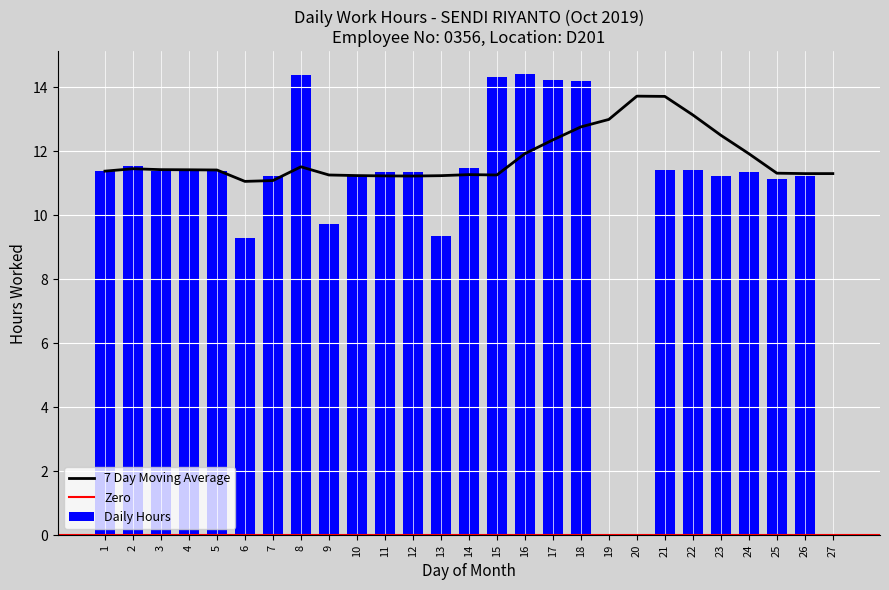

Is it true that the value at 14 is 11.5?

True